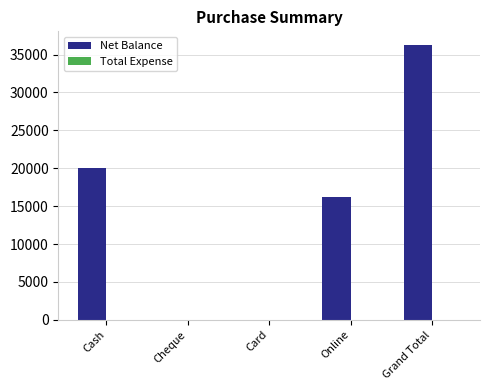

The value at Grand Total is 36250. True or false?

True